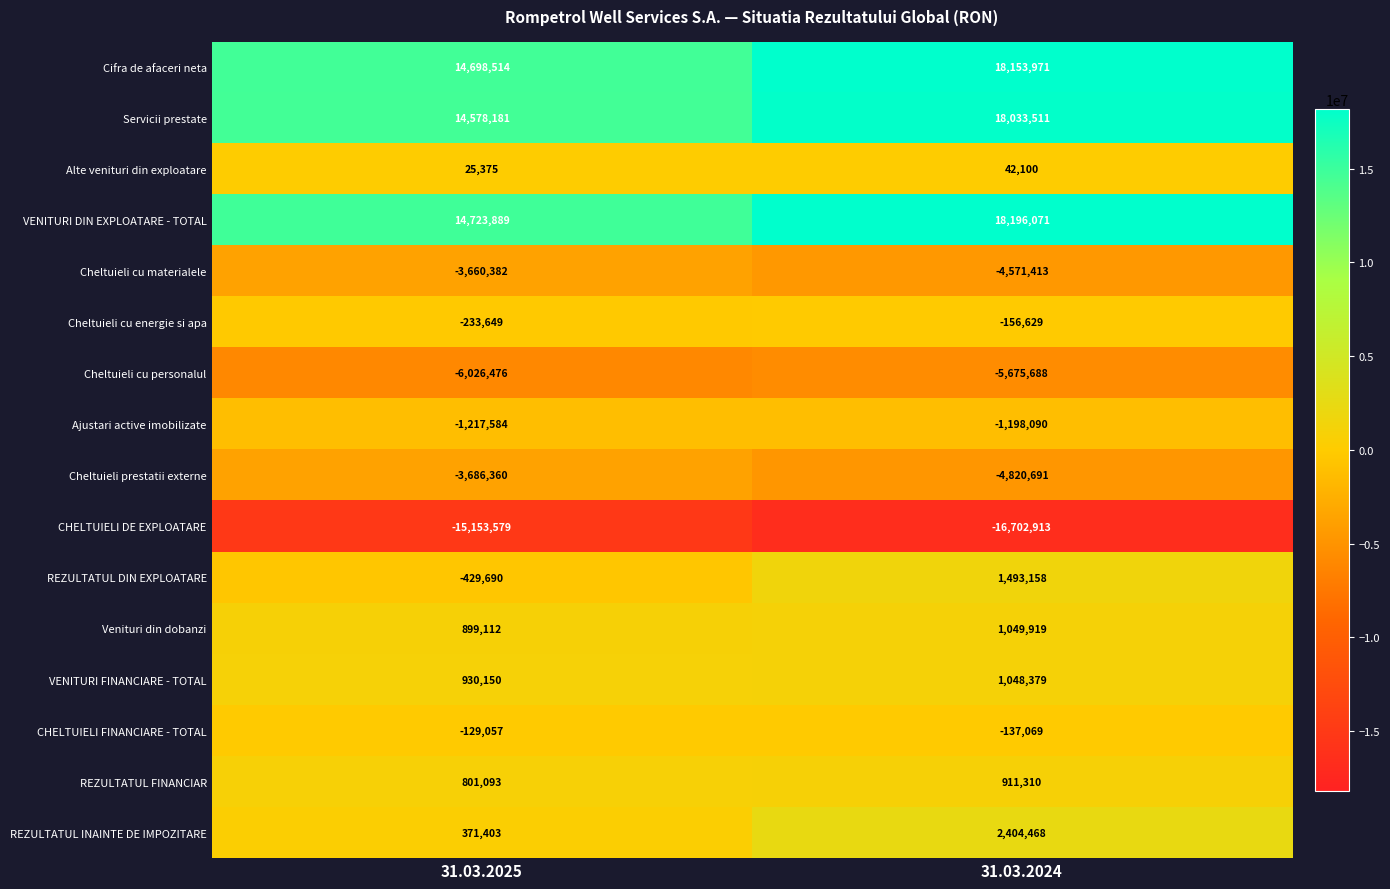

At which label is Venituri din dobanzi closest to 974515?

31.03.2025